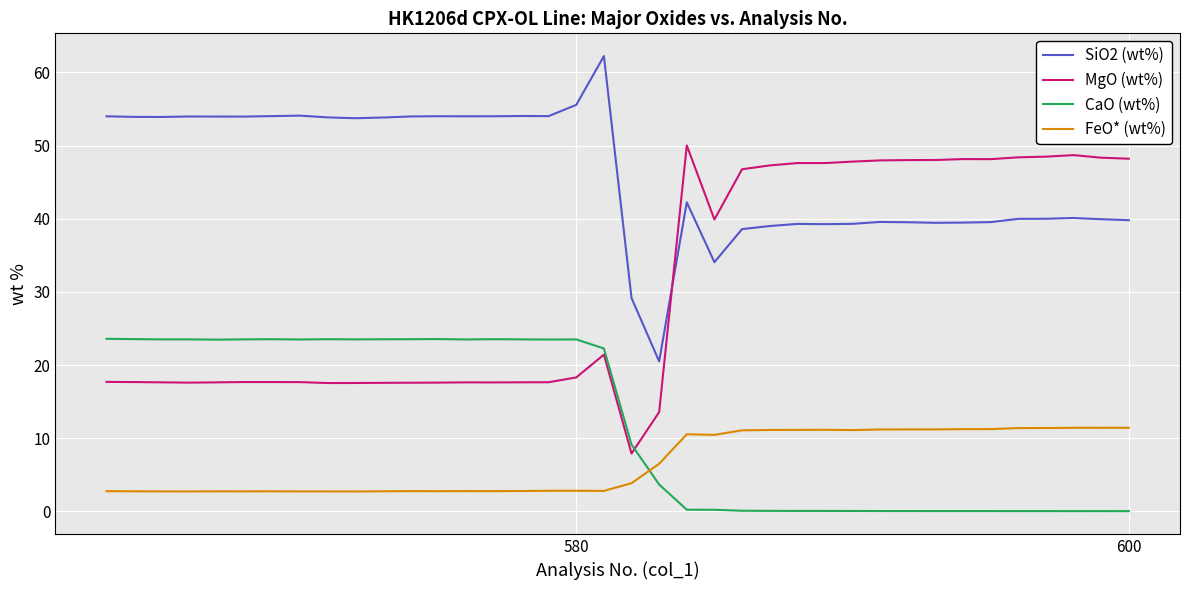

How many series are shown in this chart?

4